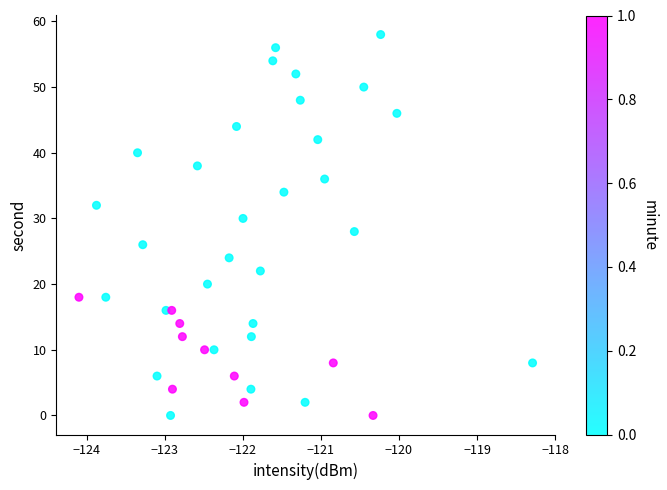

What is the range of Y values (max minus min)?

58